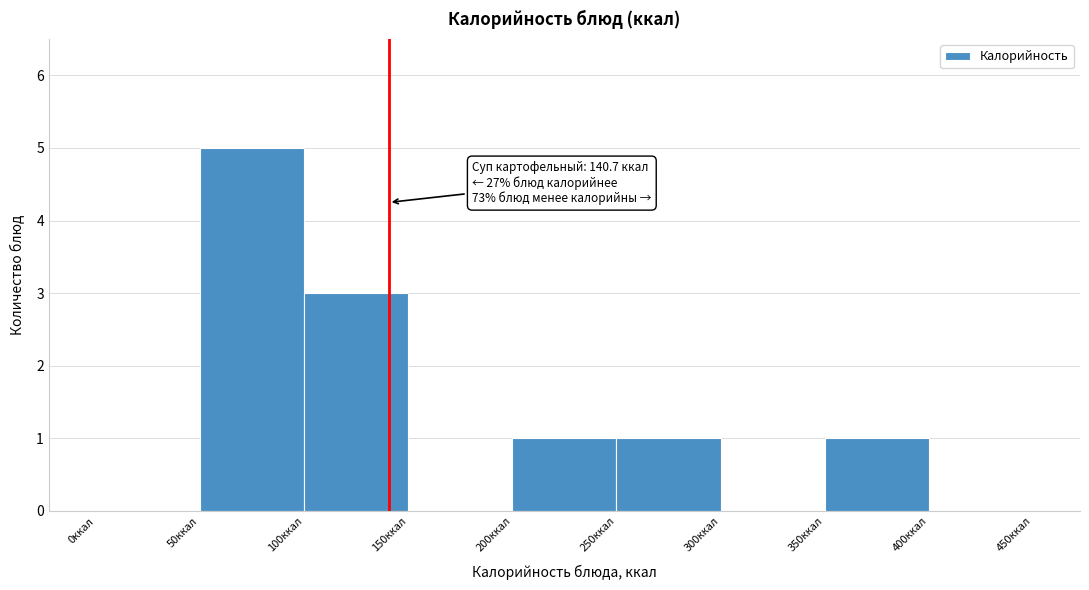

Over which range of the x-axis is the bar tallest?

50 to 100